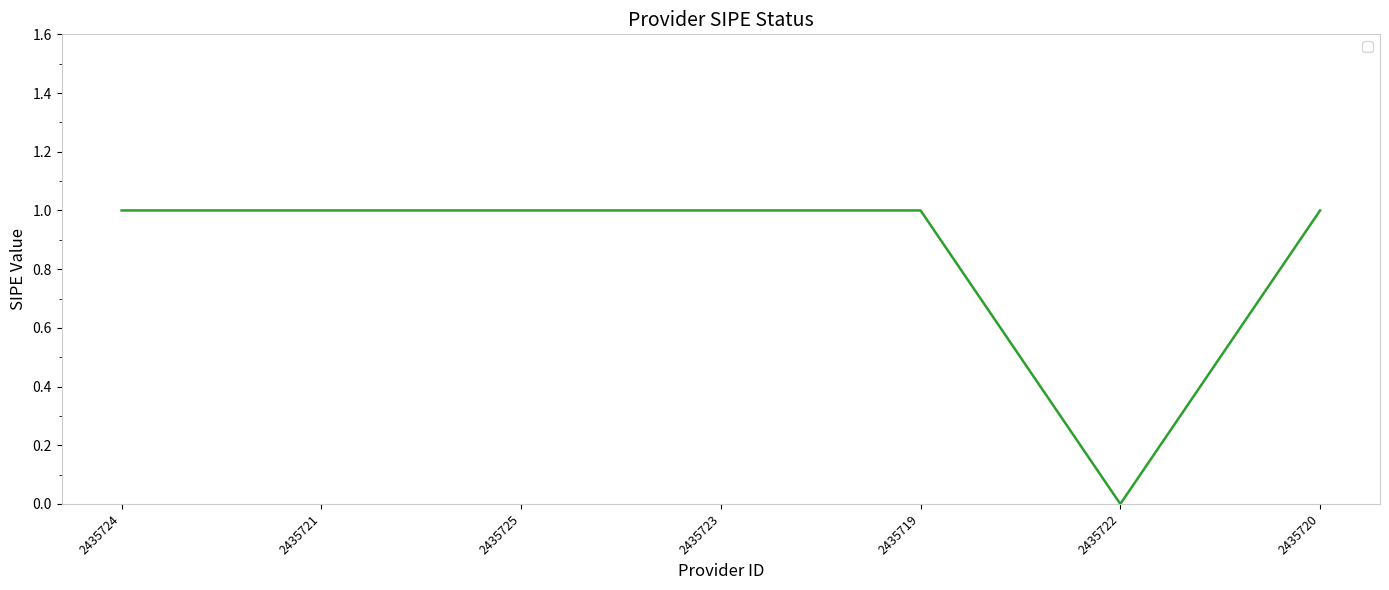

True or false: the data shows -1 at 2435722.

False